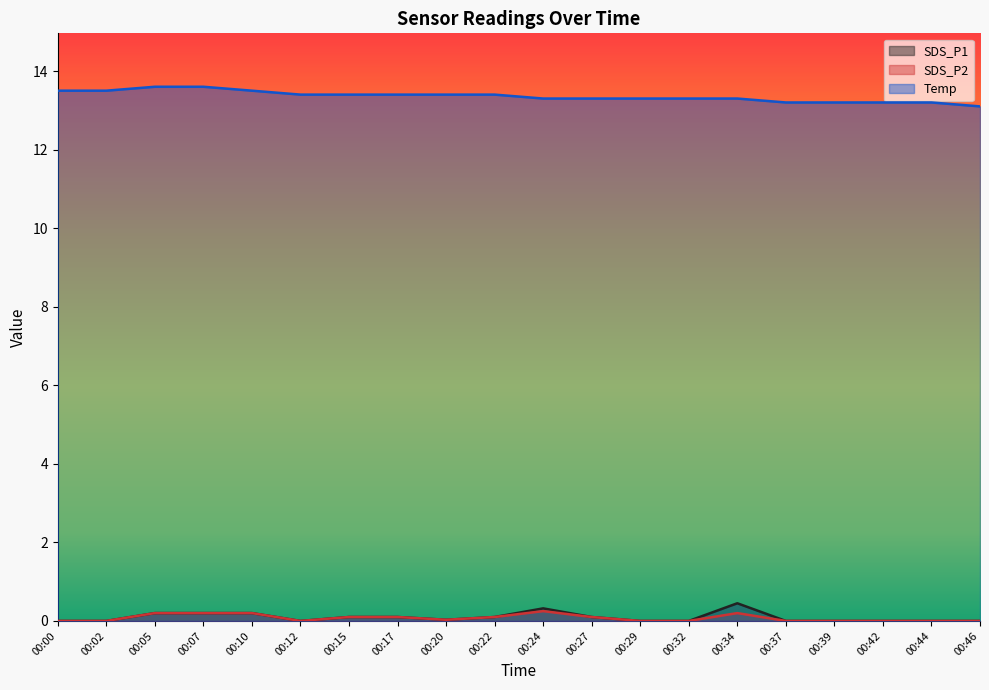

What is the difference between the maximum and minimum values in the SDS_P1 series?

0.5